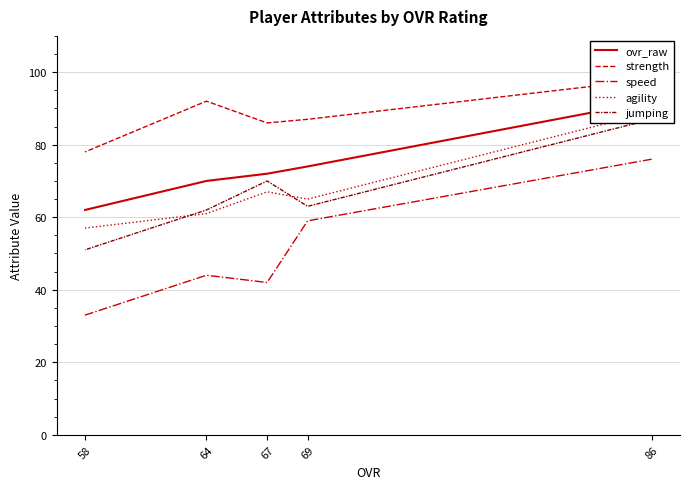

Reading left to right, transcribe all the data shown in this chart.

ovr_raw: 86=92	69=74	67=72	64=70	58=62
strength: 86=98	69=87	67=86	64=92	58=78
speed: 86=76	69=59	67=42	64=44	58=33
agility: 86=89	69=65	67=67	64=61	58=57
jumping: 86=87	69=63	67=70	64=62	58=51